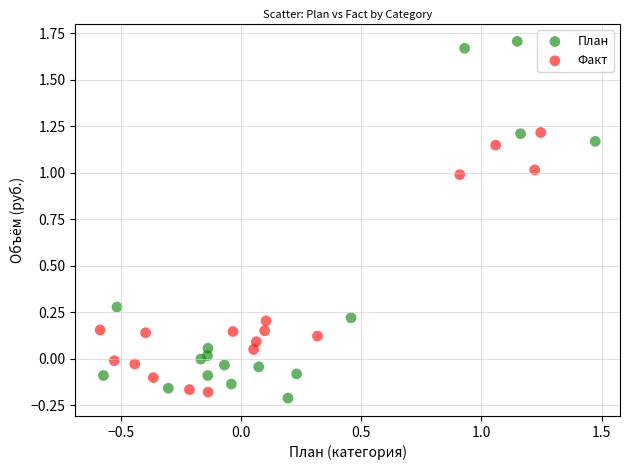

What are all the series names shown in the legend?

План, Факт